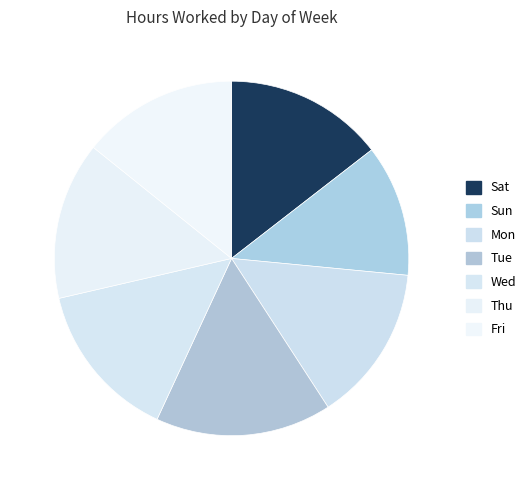

Does Mon account for over 50% of the chart?

No